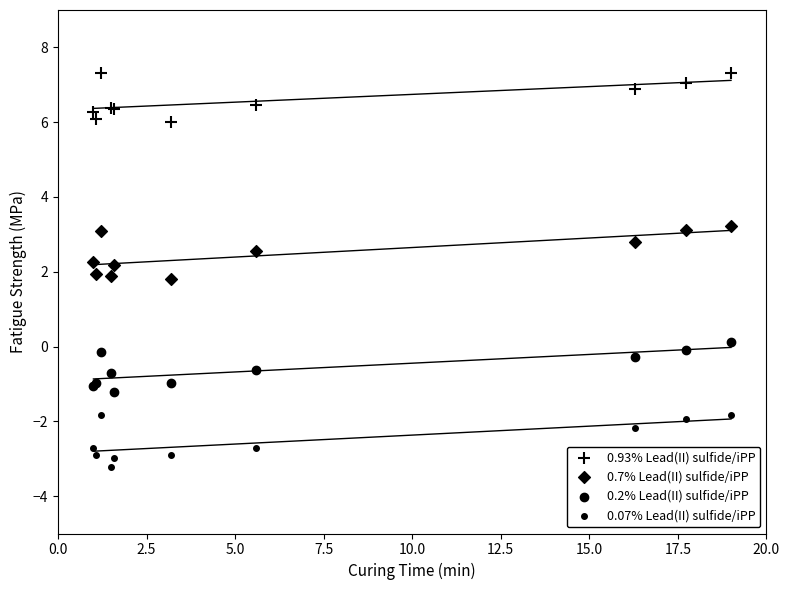

What are all the series names shown in the legend?

0.93% Lead(II) sulfide/iPP, 0.7% Lead(II) sulfide/iPP, 0.2% Lead(II) sulfide/iPP, 0.07% Lead(II) sulfide/iPP